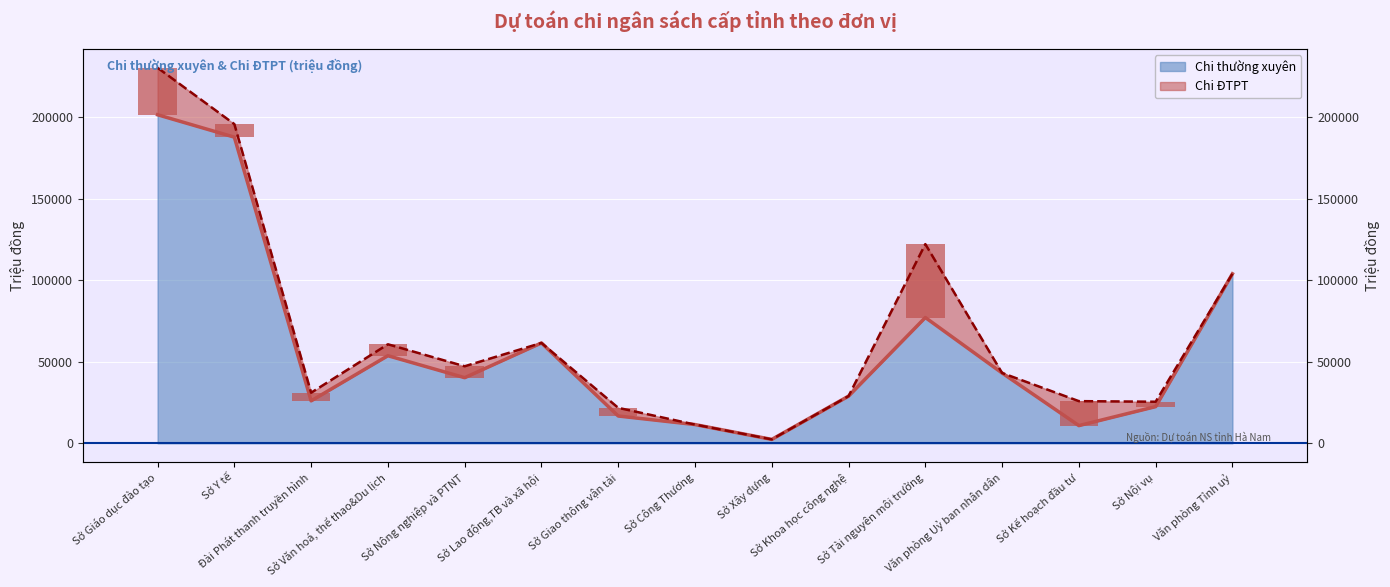

Reading right to left, transcribe all the data shown in this chart.

103956	22506	10865	43115	77136	28938	2407	11502	16752	61540	40244	53723	26043	187716	201447